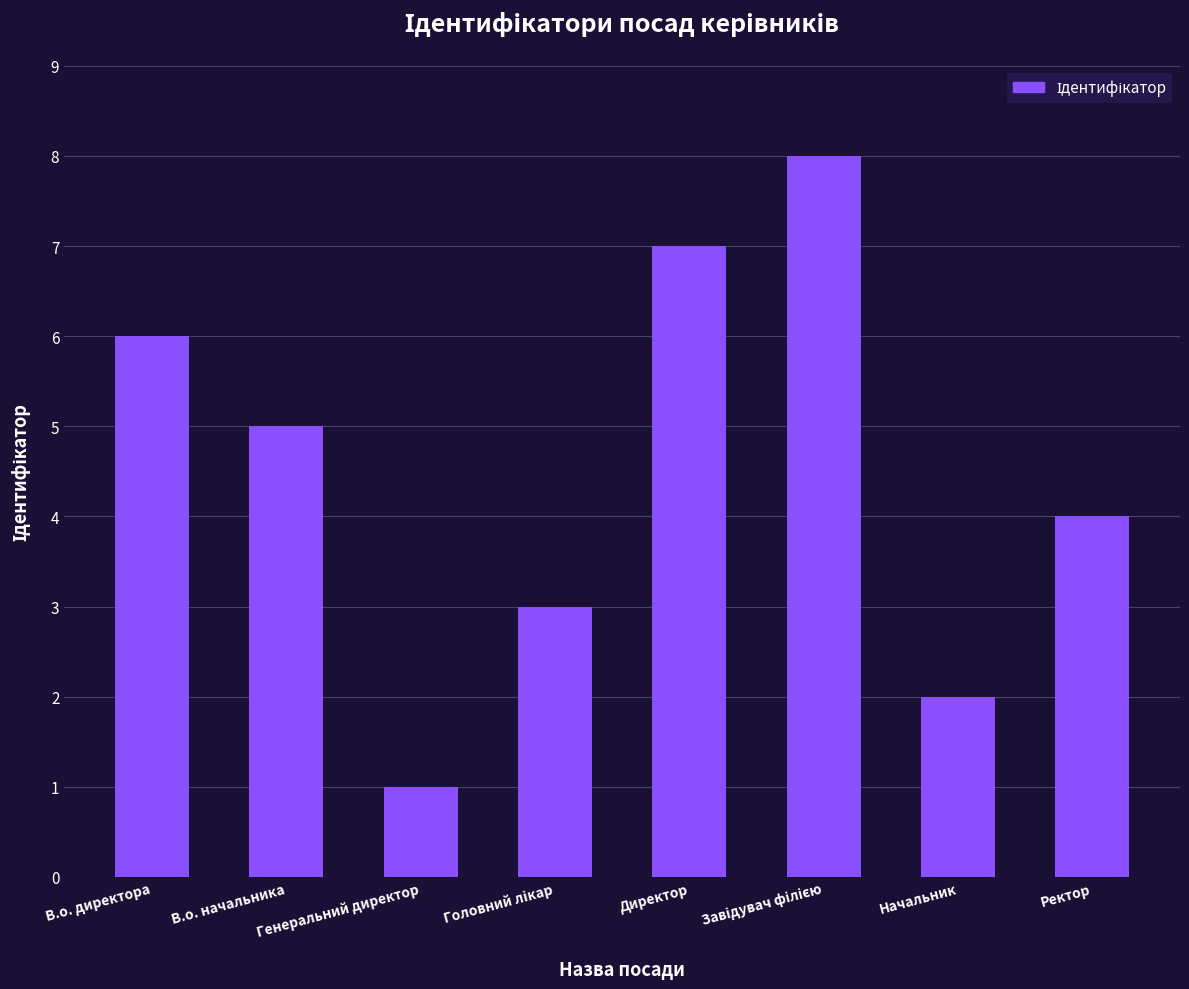

The value at Директор is 7. True or false?

True